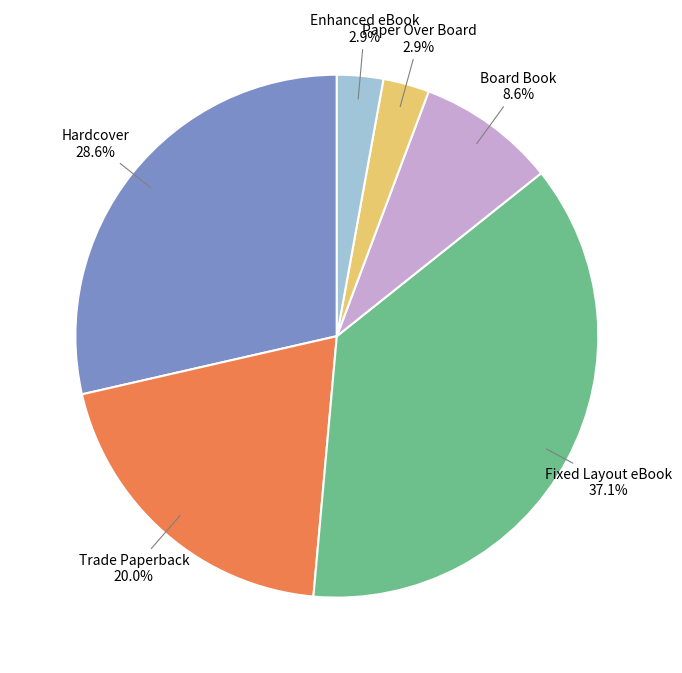

What percentage is the Hardcover slice, to the nearest percent?

29%